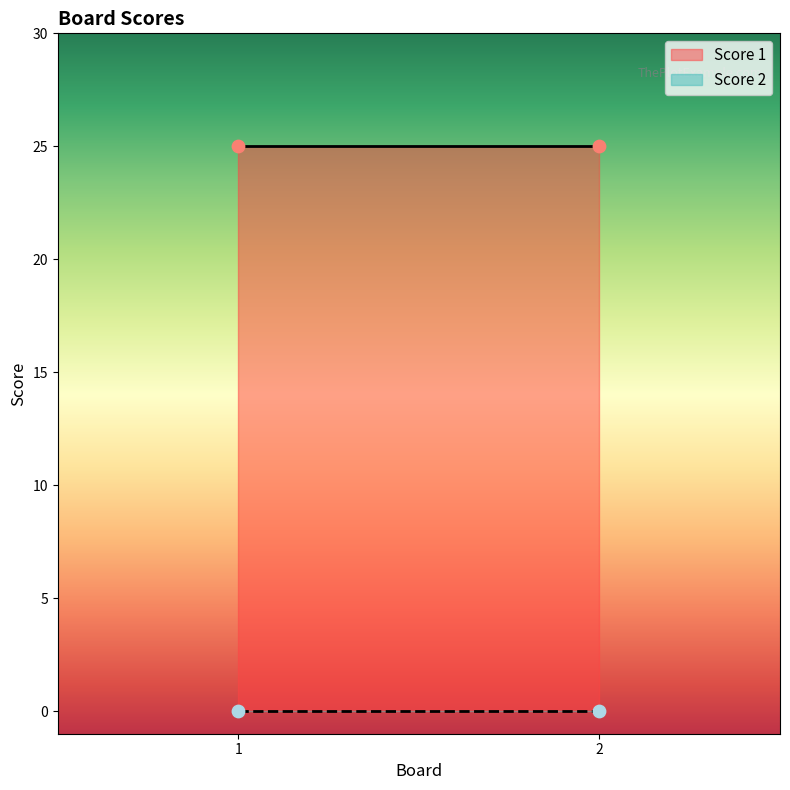

At how many categories does at least one series exceed 22?

2